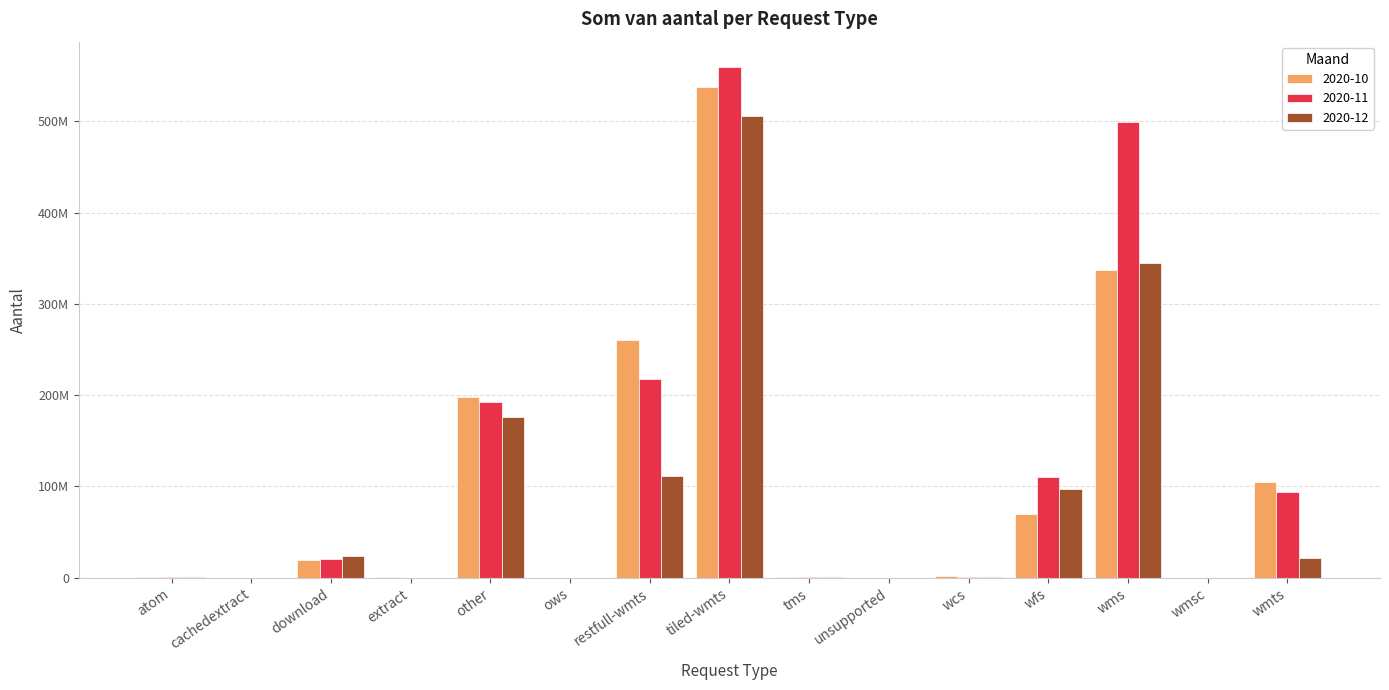

What is the average value of the 2020-12 series?

85539330